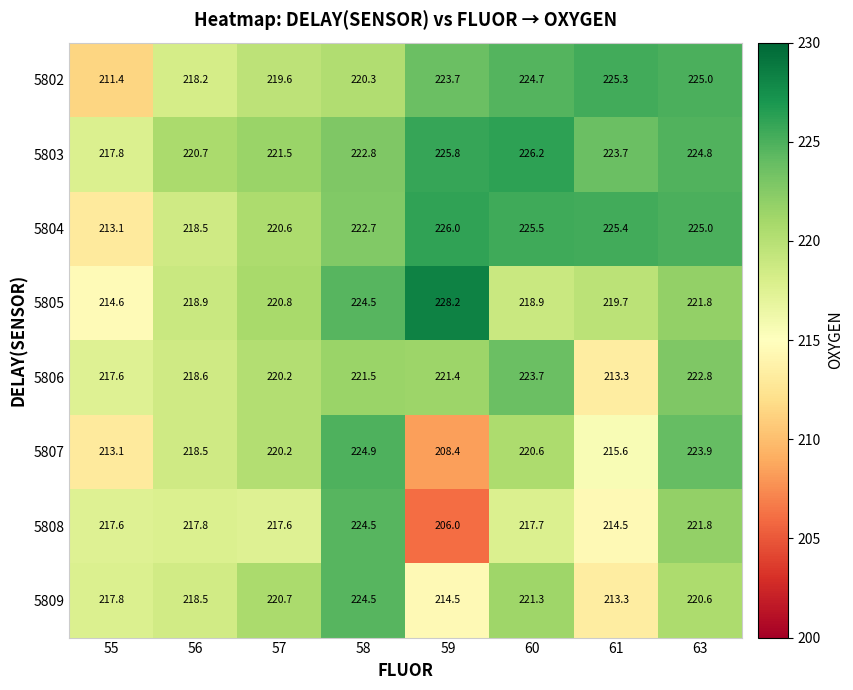

Rank the categories by 5806 value from highest to lowest.

60, 63, 58, 59, 57, 56, 55, 61